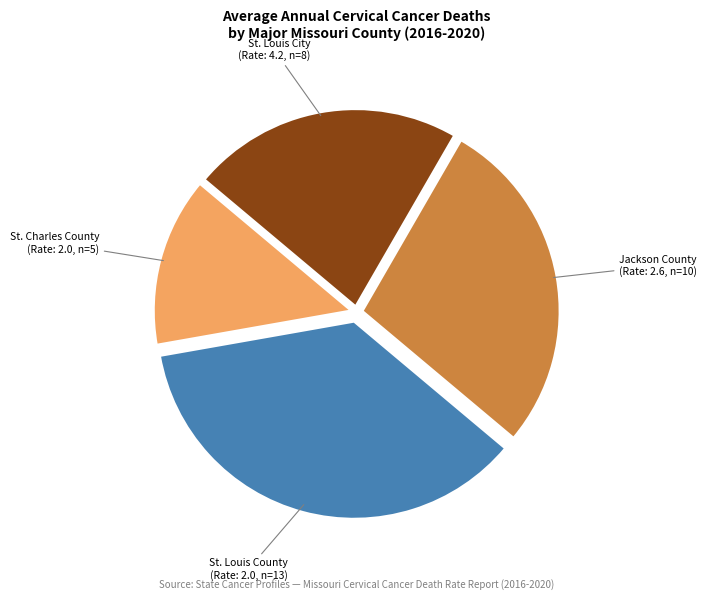

Approximately how many times larger is the value at Jackson County compared to St. Charles County?

2.0